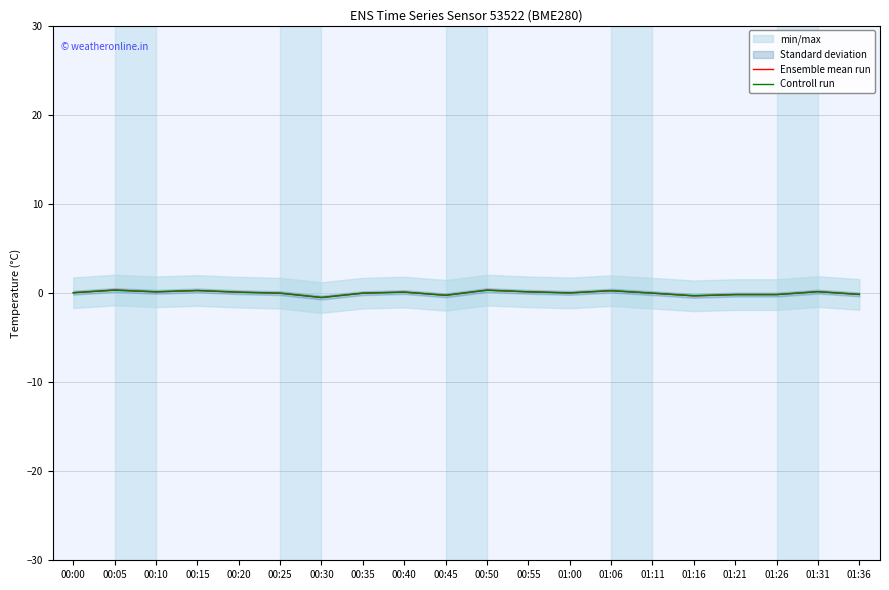

Which series changed the most between 00:30 and 01:11?

Ensemble mean run